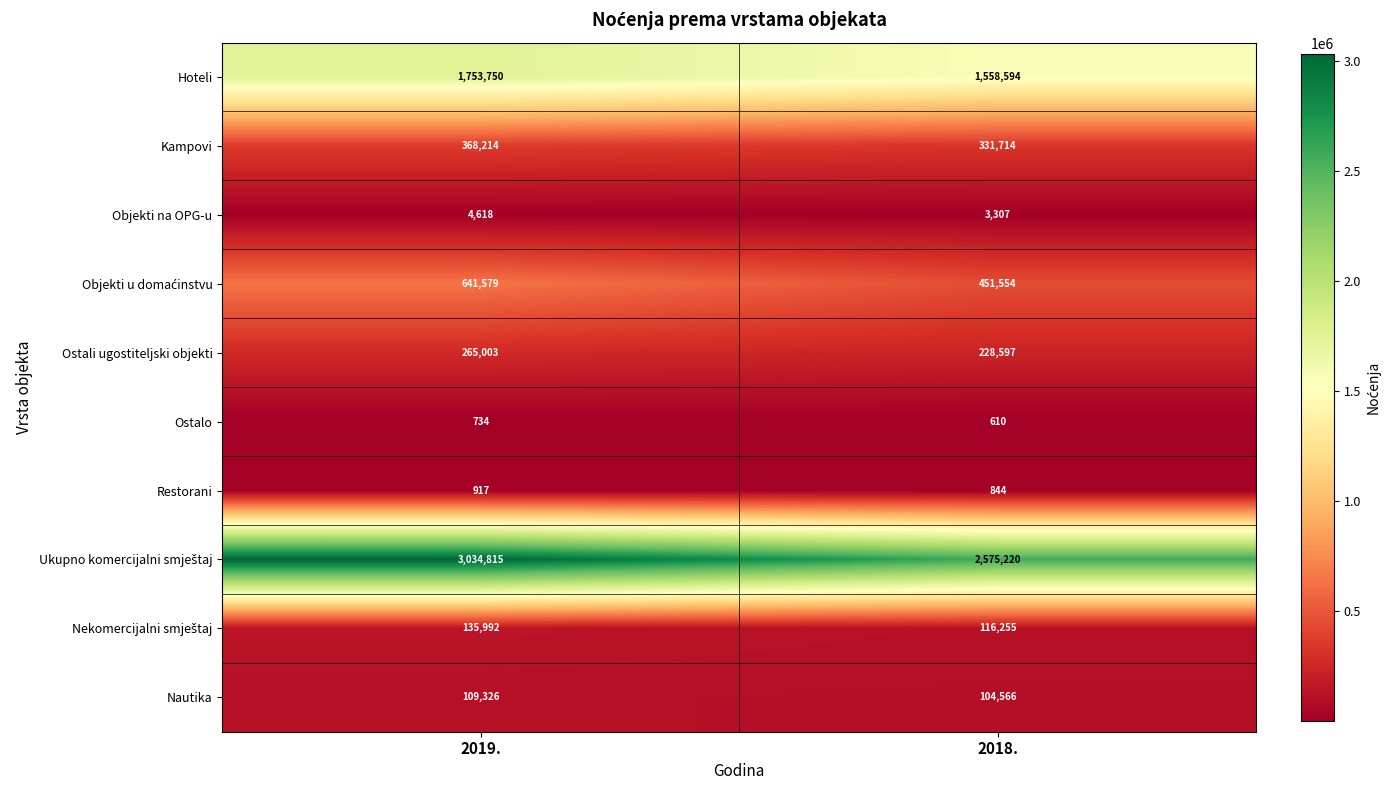

Is it true that Objekti na OPG-u equals 7878 at 2019.?

False